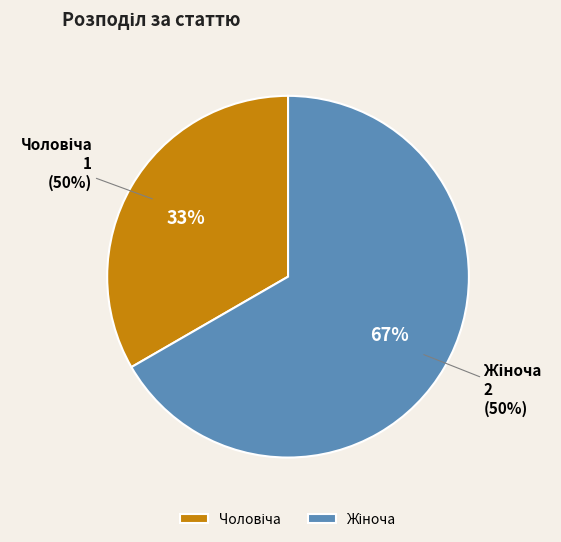

Combined, do Жіноча and Чоловіча account for over 50%?

Yes